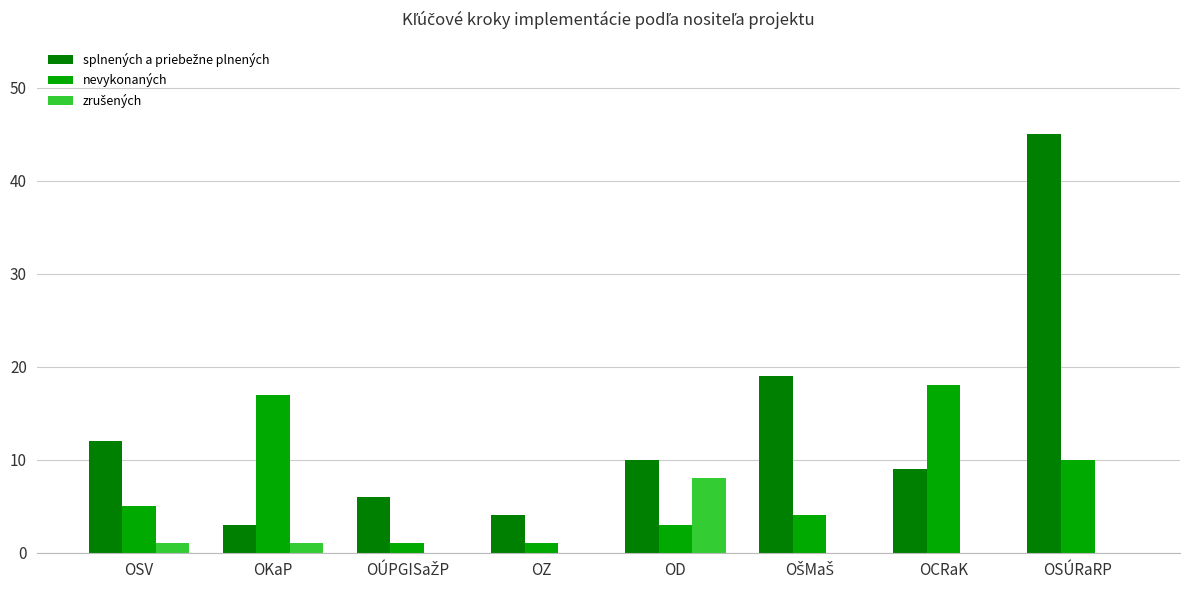

Are the bars horizontal?

No